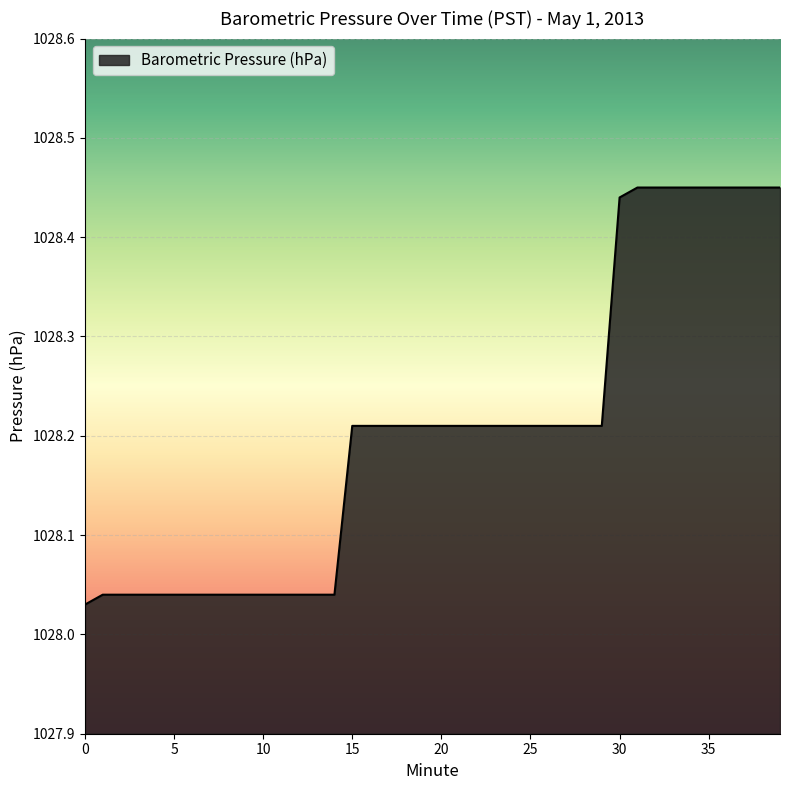

What is the difference between the maximum and minimum values?

0.4